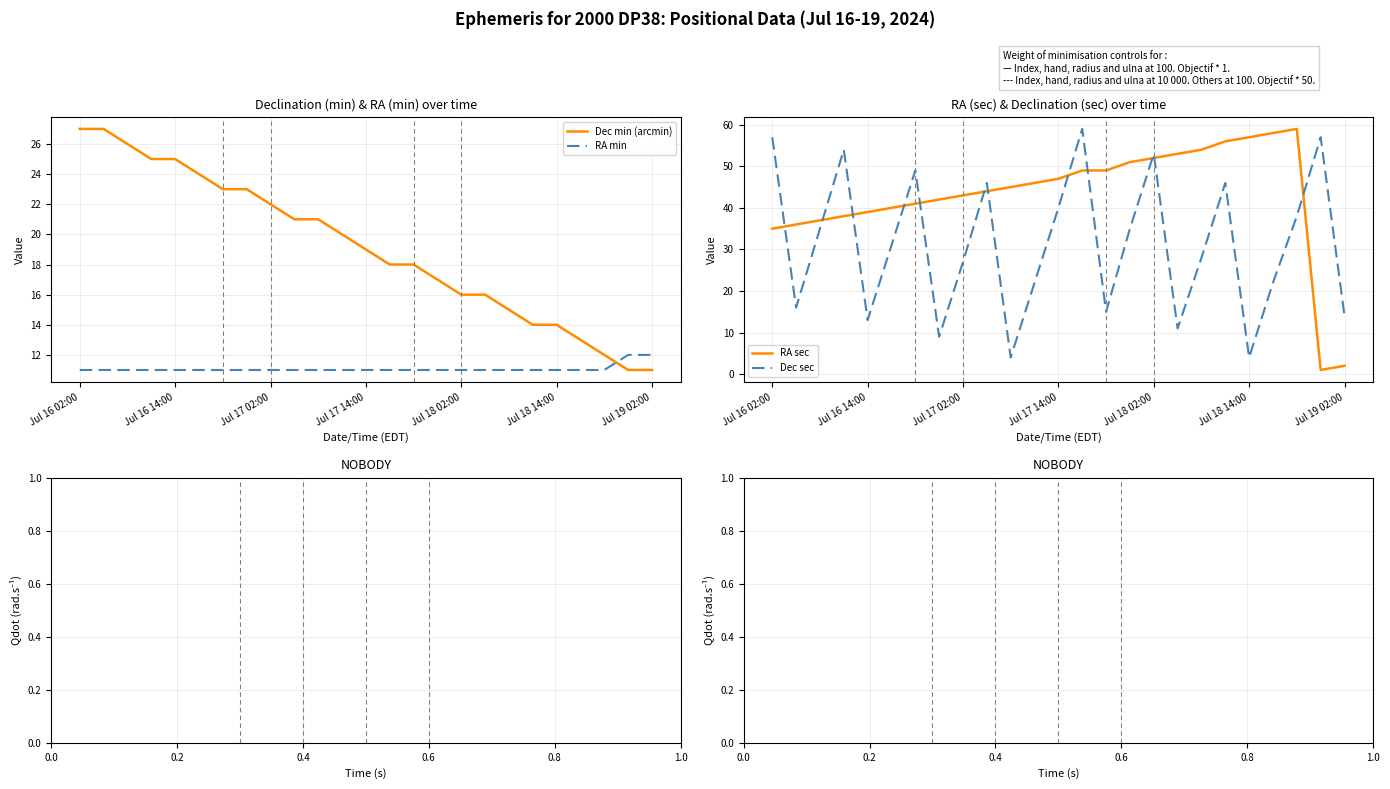

What is the highest value of the Dec min (arcmin) series?

27